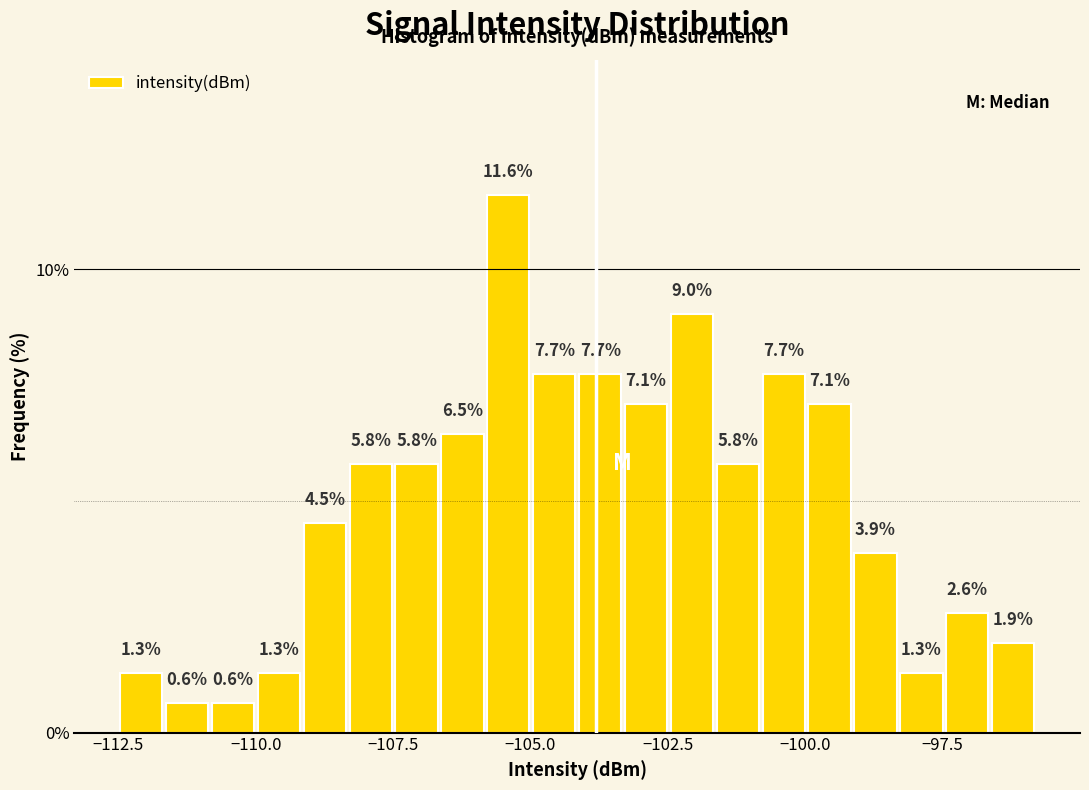

Read against the x-axis, roughly where is the centre of the tallest bar?

-105.5